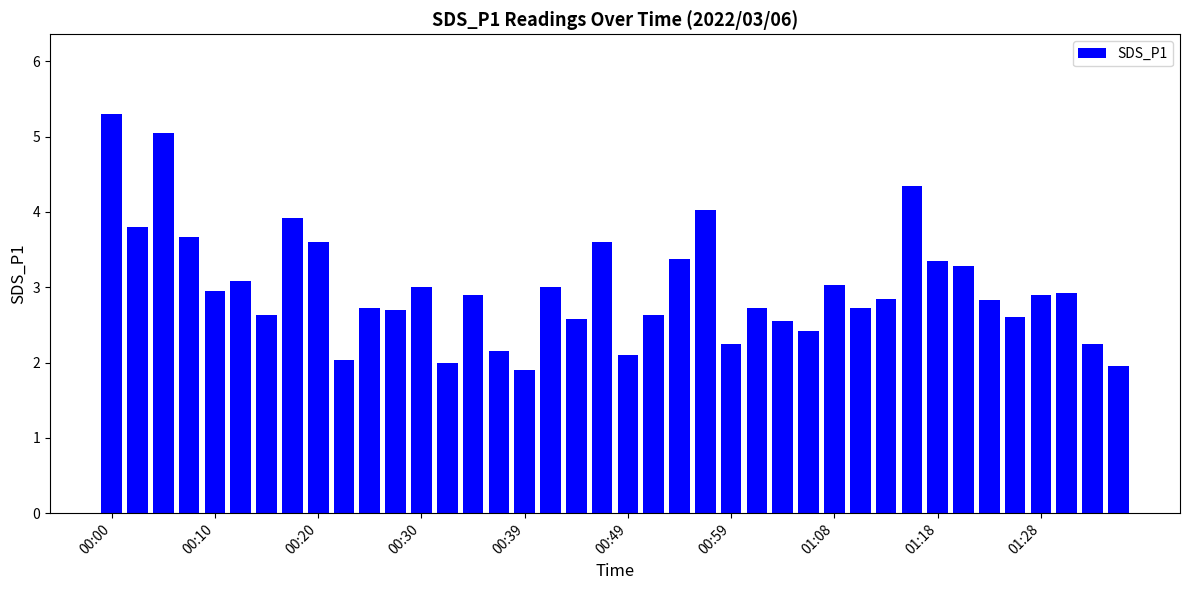

What is the value of the 38th bar from the left?

2.9